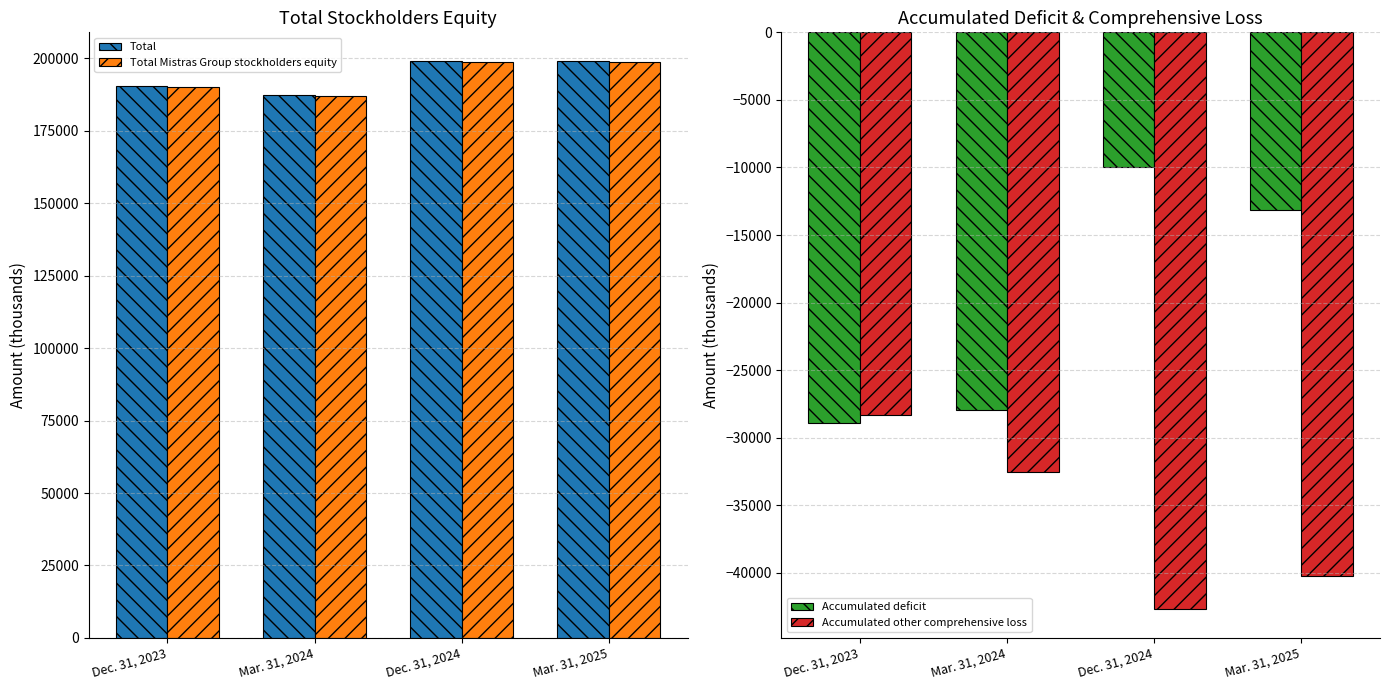

Where does the Accumulated deficit series first go above -13170?

Dec. 31, 2024